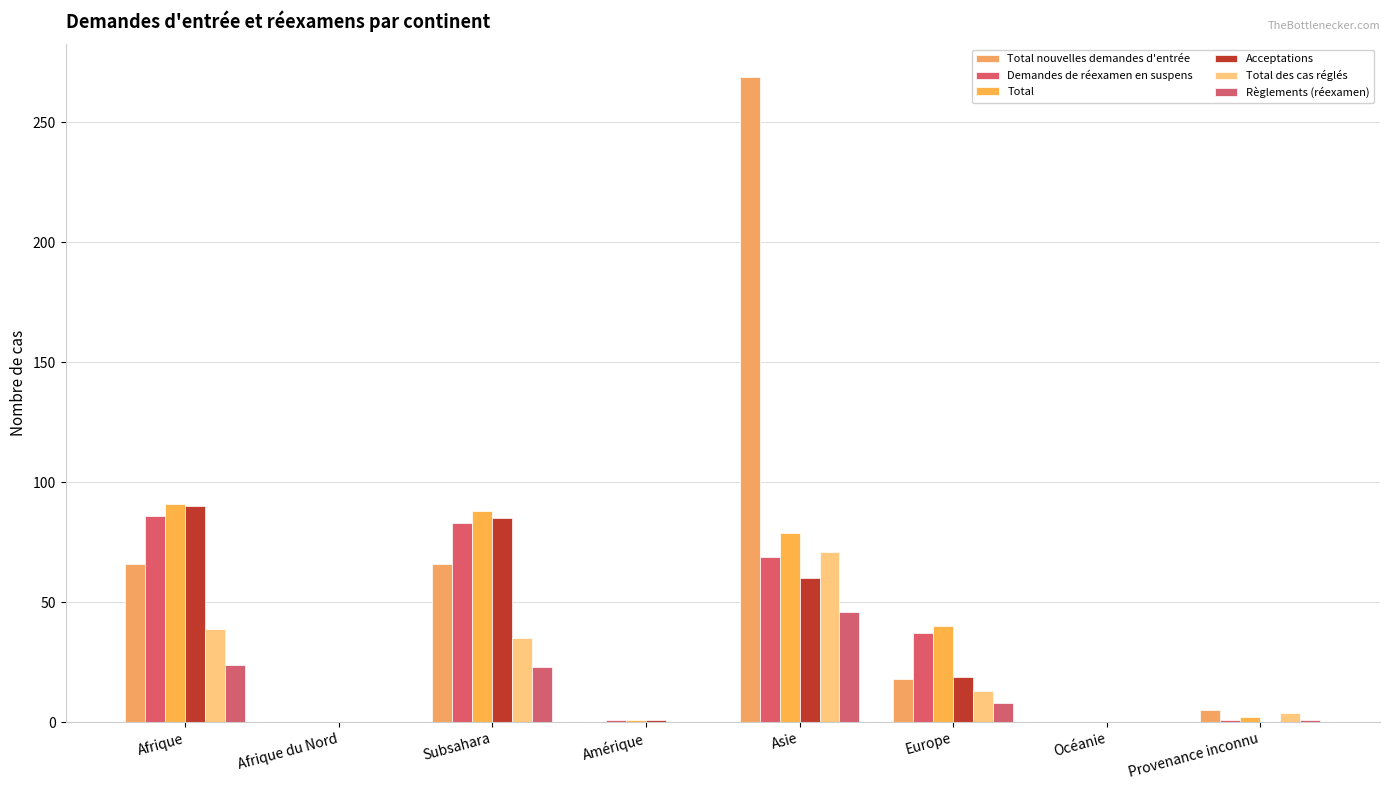

How many categories are shown in the chart?

8